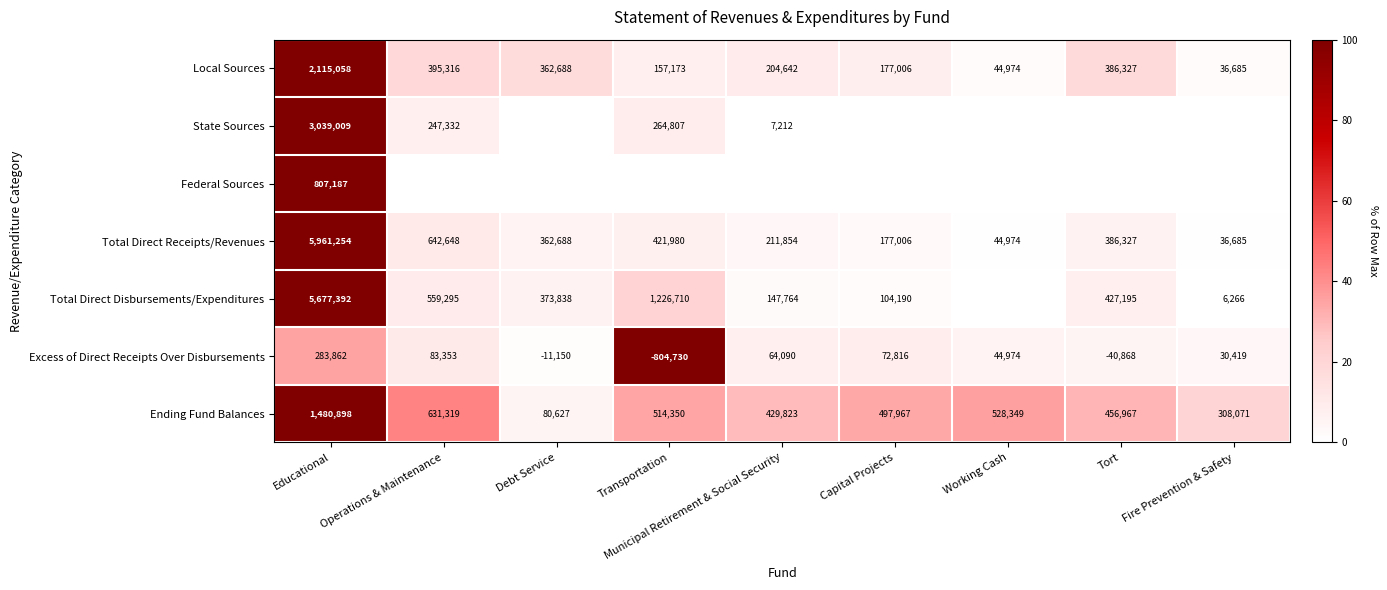

Is it true that Total Direct Disbursements/Expenditures equals 50841 at Capital Projects?

False